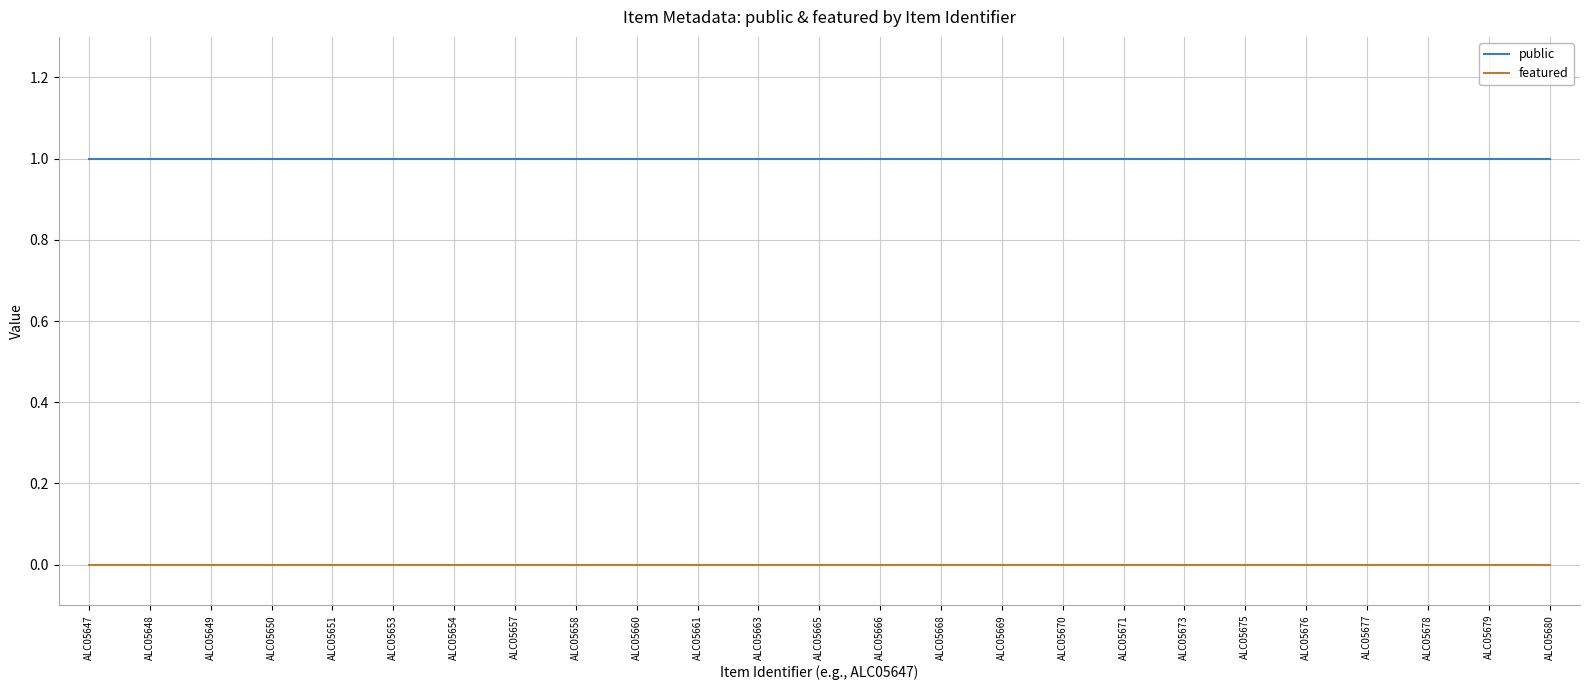

True or false: public and featured cross at least once.

False